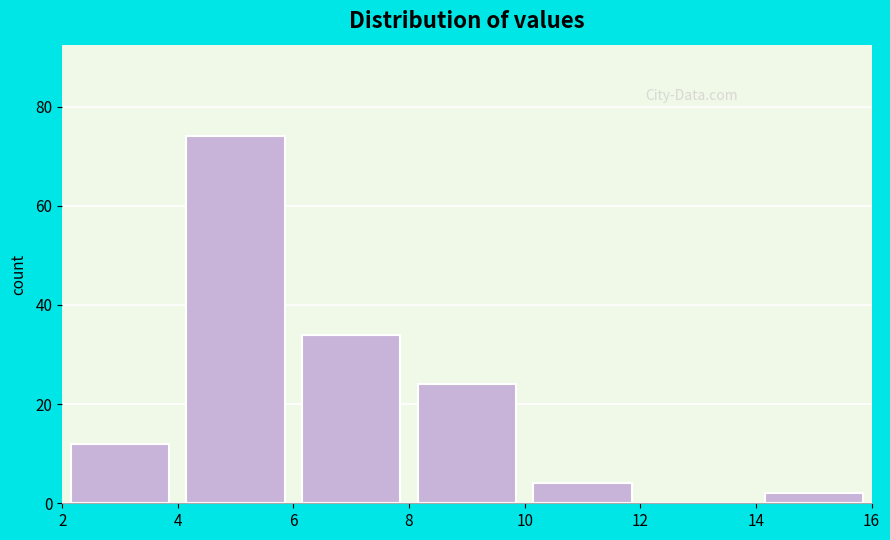

What is the height of the bar covering 10 to 12 on the x-axis? The values are not printed on the chart, so give them approximately, as read against the axis.

4